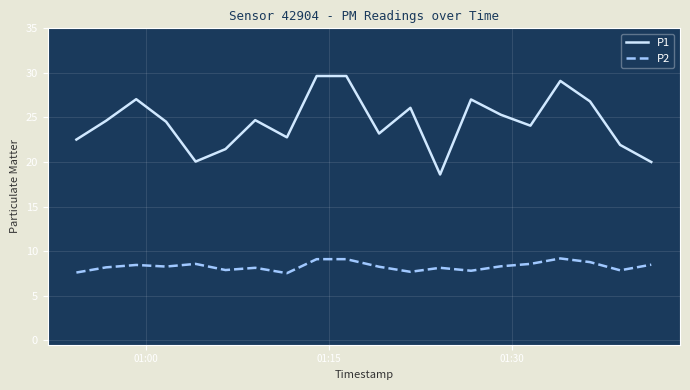

What is the average value of the P2 series?

8.3